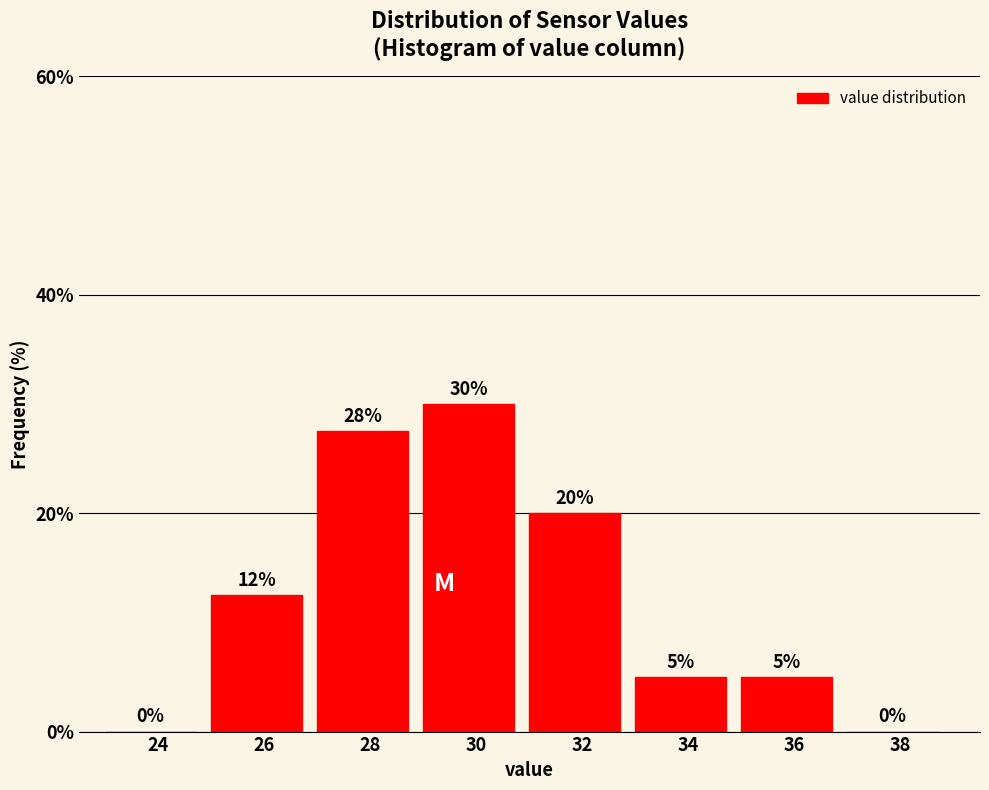

At which label is the value closest to 15?

26